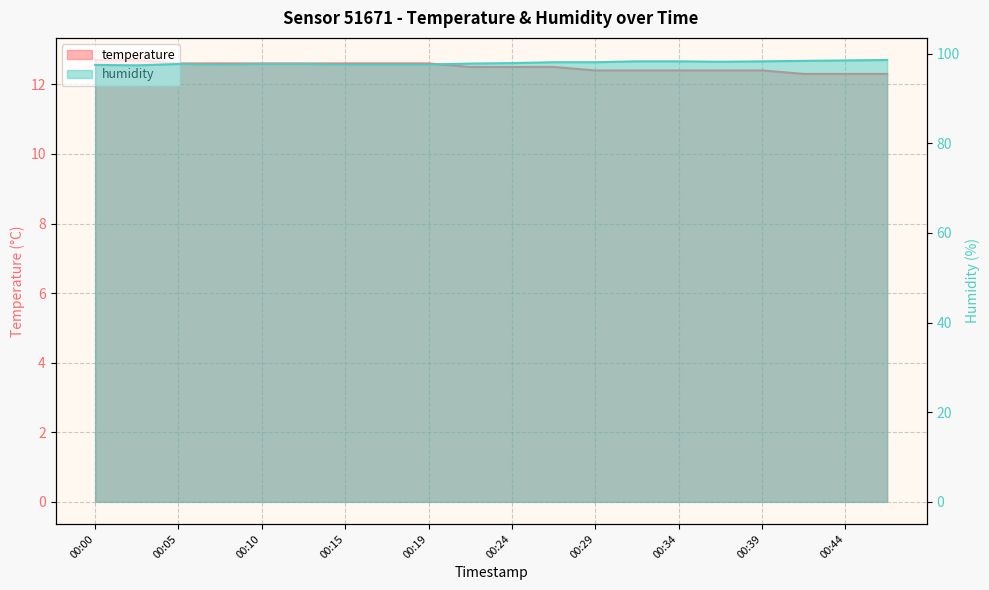

Reading left to right, transcribe all the data shown in this chart.

temperature: 00:00=12.7	00:02=12.7	00:05=12.6	00:07=12.6	00:10=12.6	00:12=12.6	00:15=12.6	00:17=12.6	00:19=12.6	00:22=12.5	00:24=12.5	00:27=12.5	00:29=12.4	00:32=12.4	00:34=12.4	00:37=12.4	00:39=12.4	00:41=12.3	00:44=12.3	00:46=12.3
humidity: 00:00=97.5	00:02=97.4	00:05=97.7	00:07=97.6	00:10=97.7	00:12=97.7	00:15=97.6	00:17=97.6	00:19=97.6	00:22=97.8	00:24=97.9	00:27=98.1	00:29=98.1	00:32=98.3	00:34=98.3	00:37=98.2	00:39=98.3	00:41=98.4	00:44=98.5	00:46=98.6